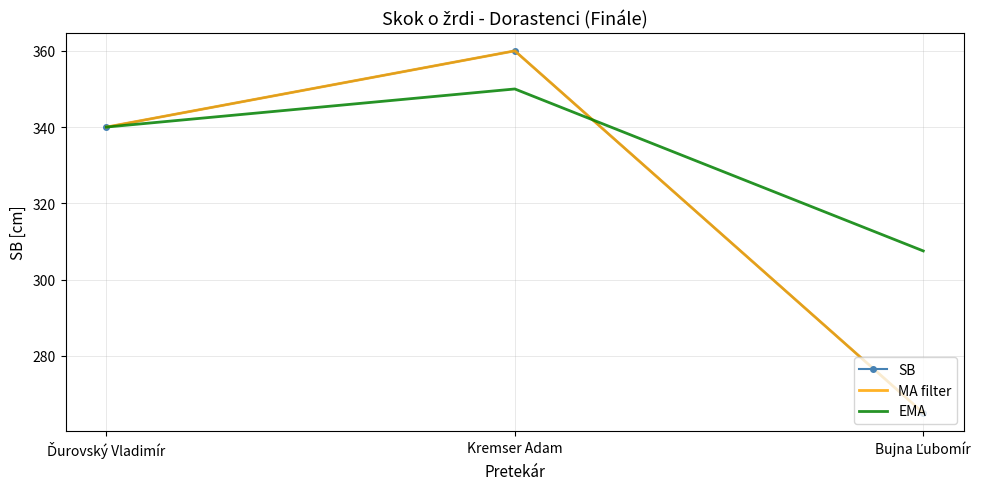

What are all the series names shown in the legend?

SB, MA filter, EMA